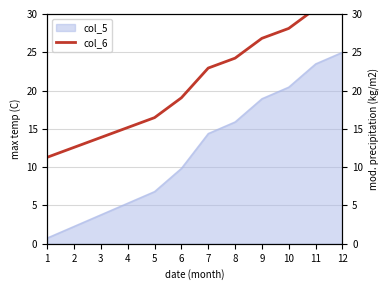

True or false: the data shows 15.2 at 4.

True